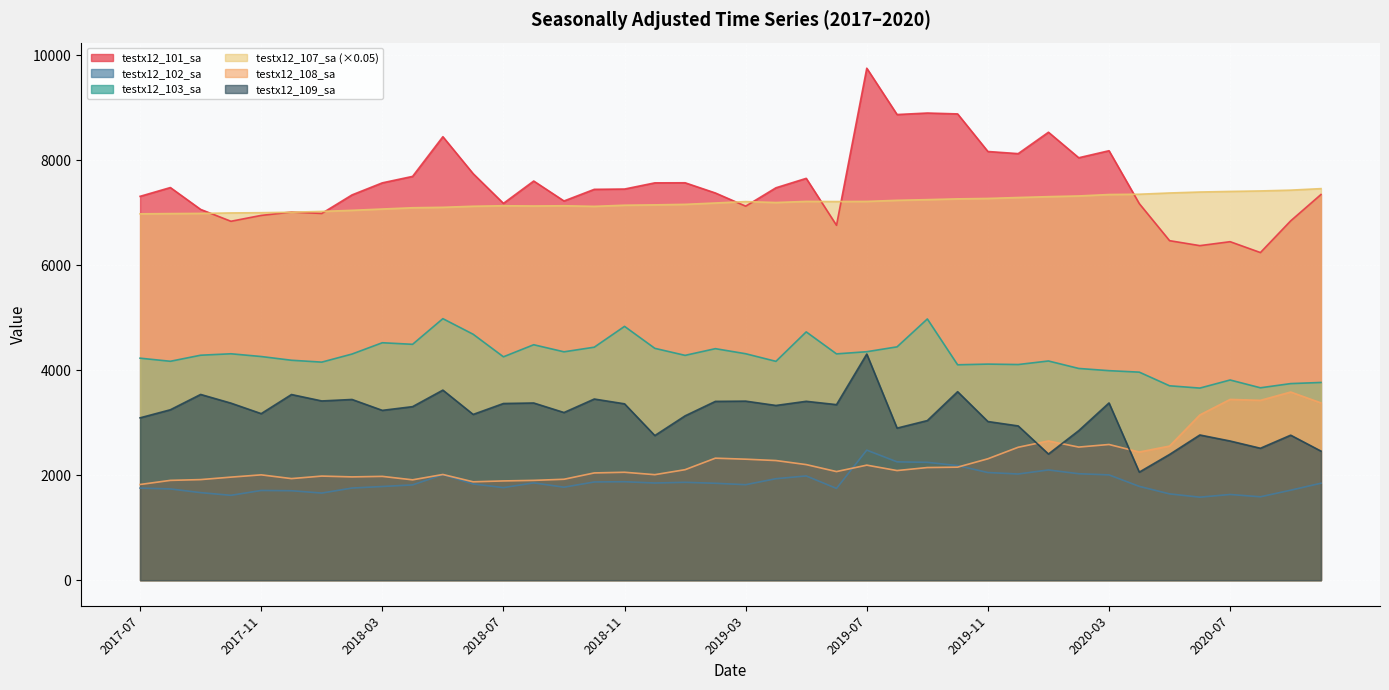

How many values in the testx12_108_sa series exceed 2103?

20